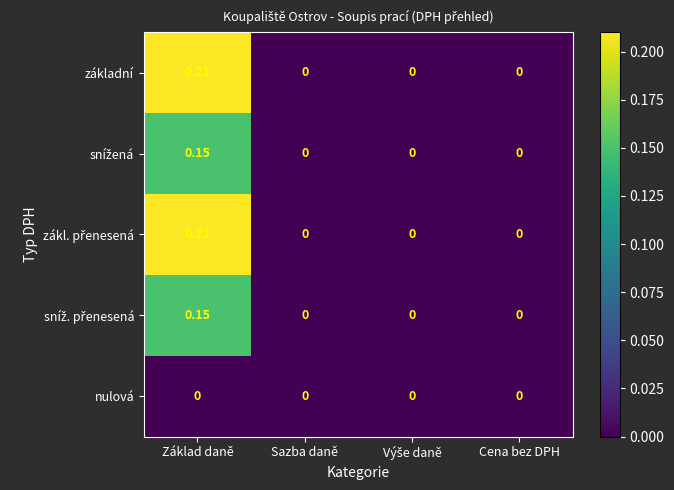

At which category is the sum across all series the highest?

Základ daně